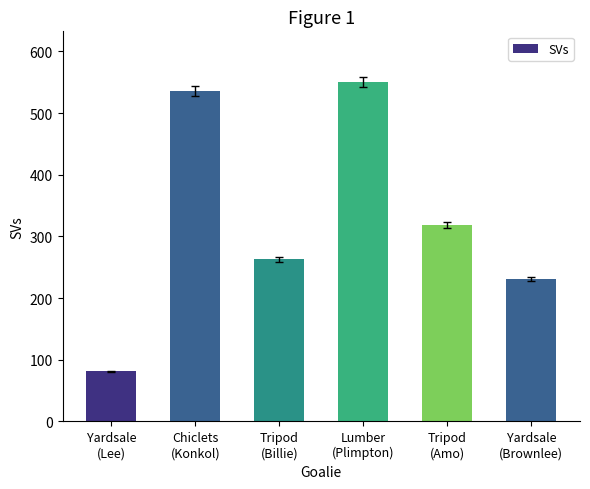

Is it true that the value at Chiclets
(Konkol) is 730?

False